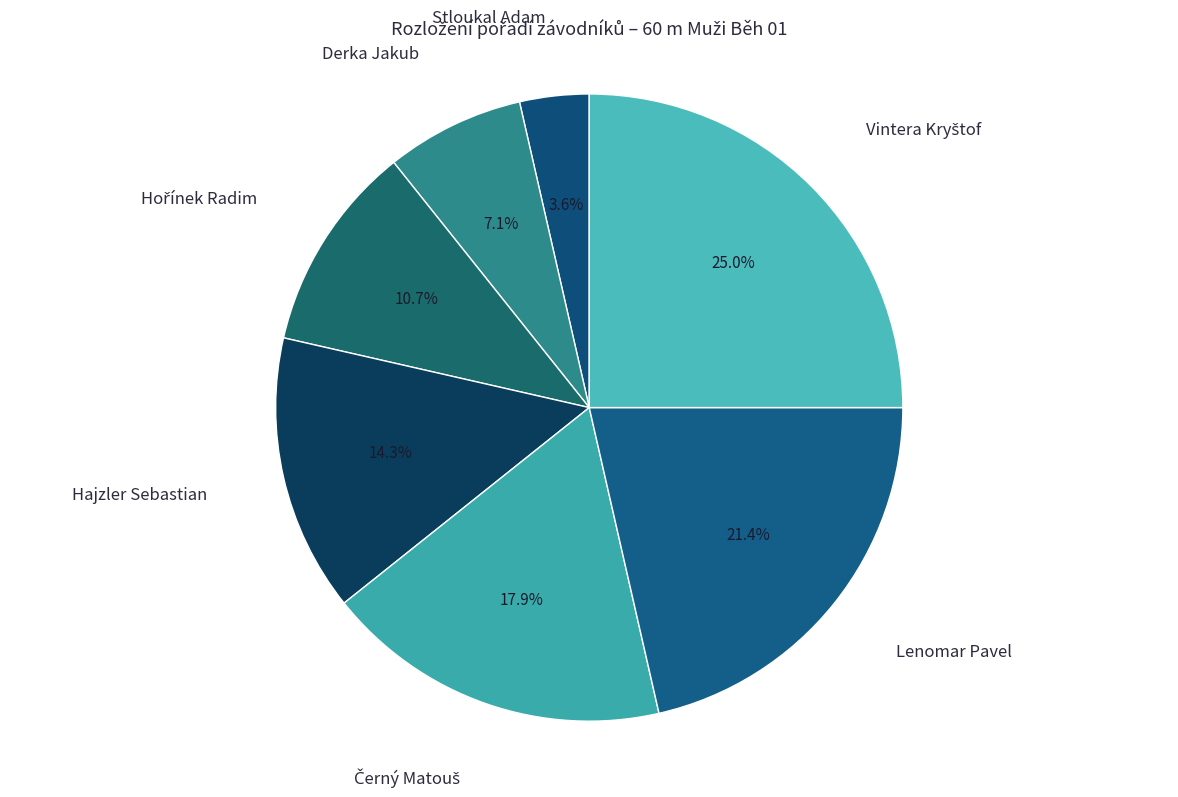

Is the sum of Stloukal Adam and Hajzler Sebastian greater than half?

No